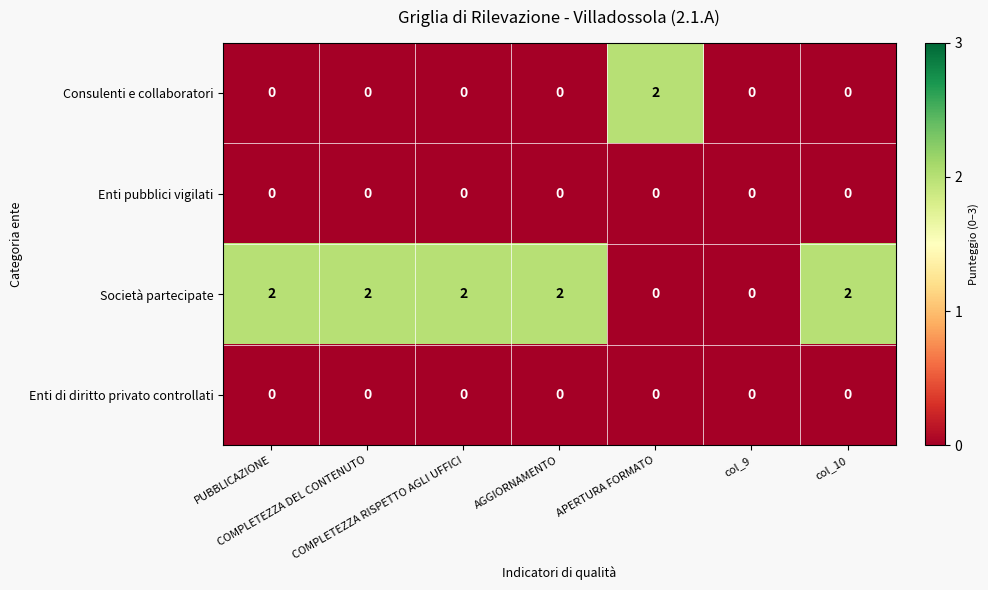

At how many categories does at least one series exceed 1?

6